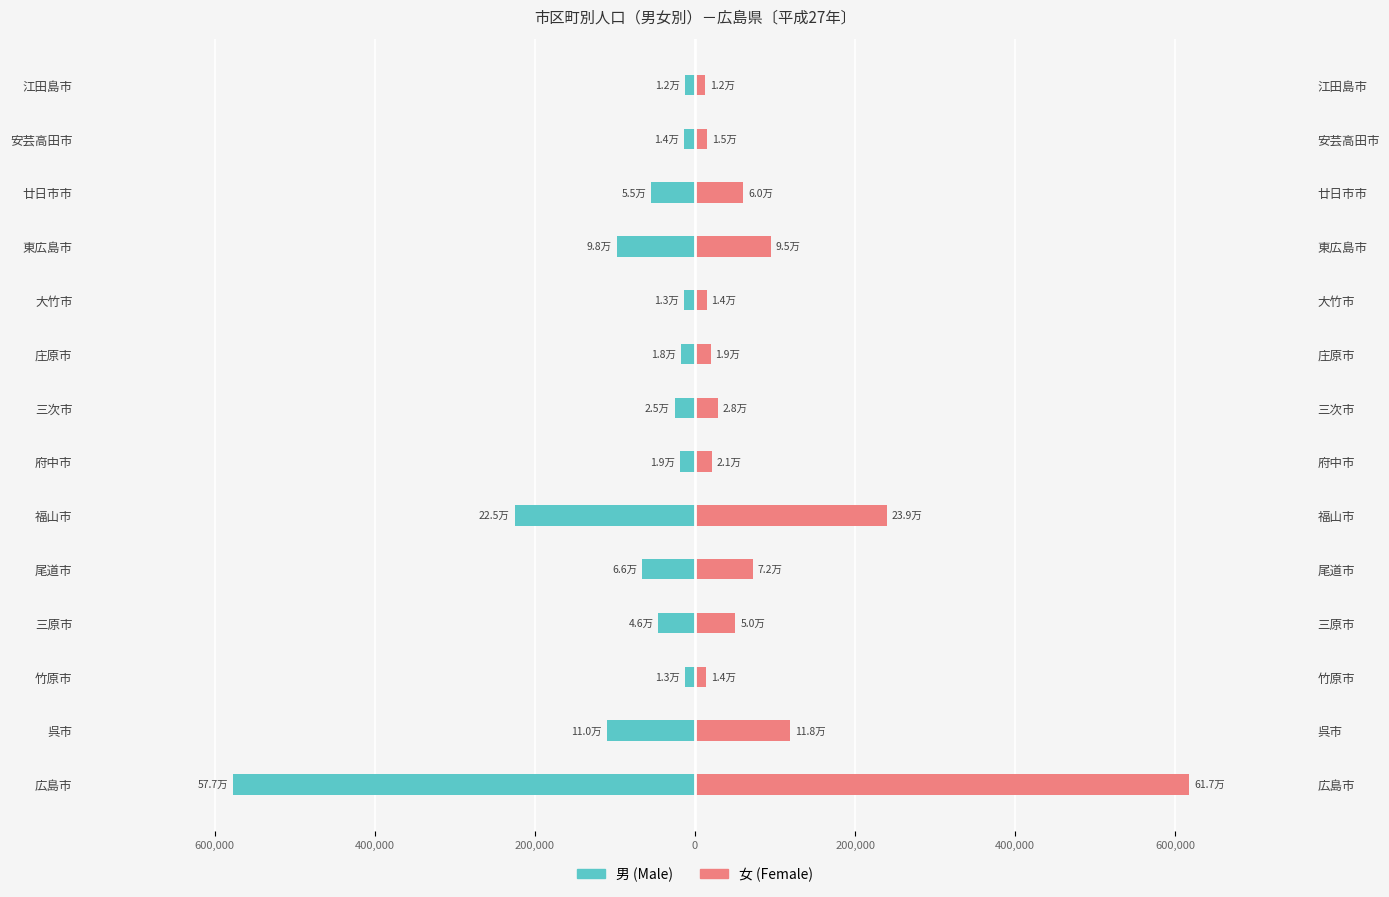

Which series has the largest total across all categories?

女